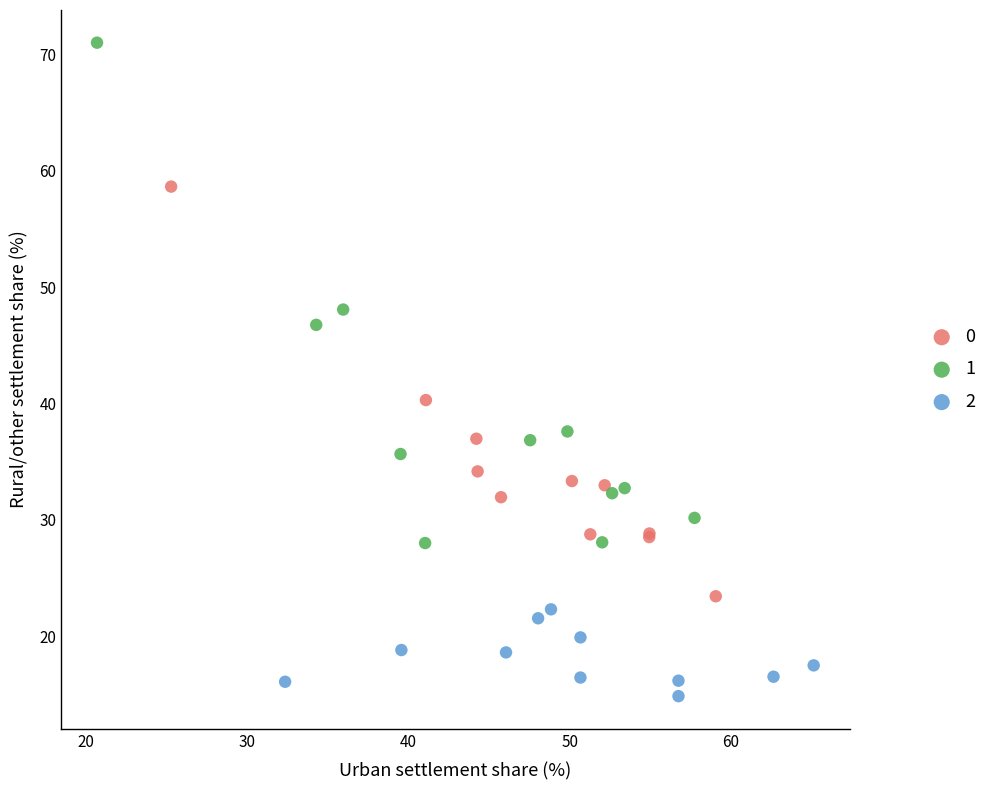

Which series contains the highest Y value?

1